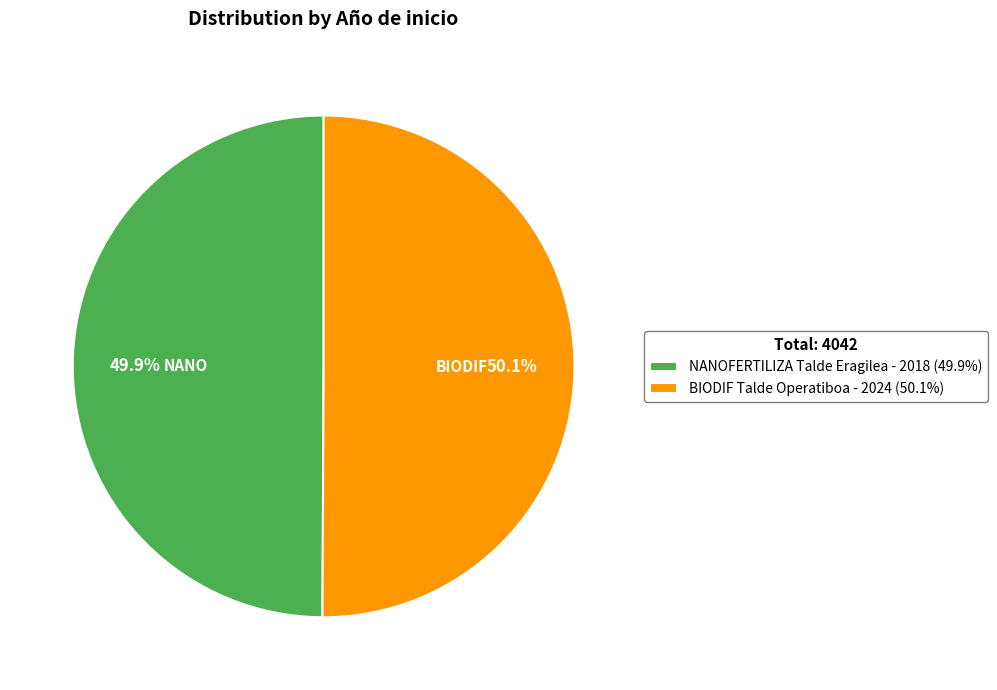

Count the number of slices in the pie.

2